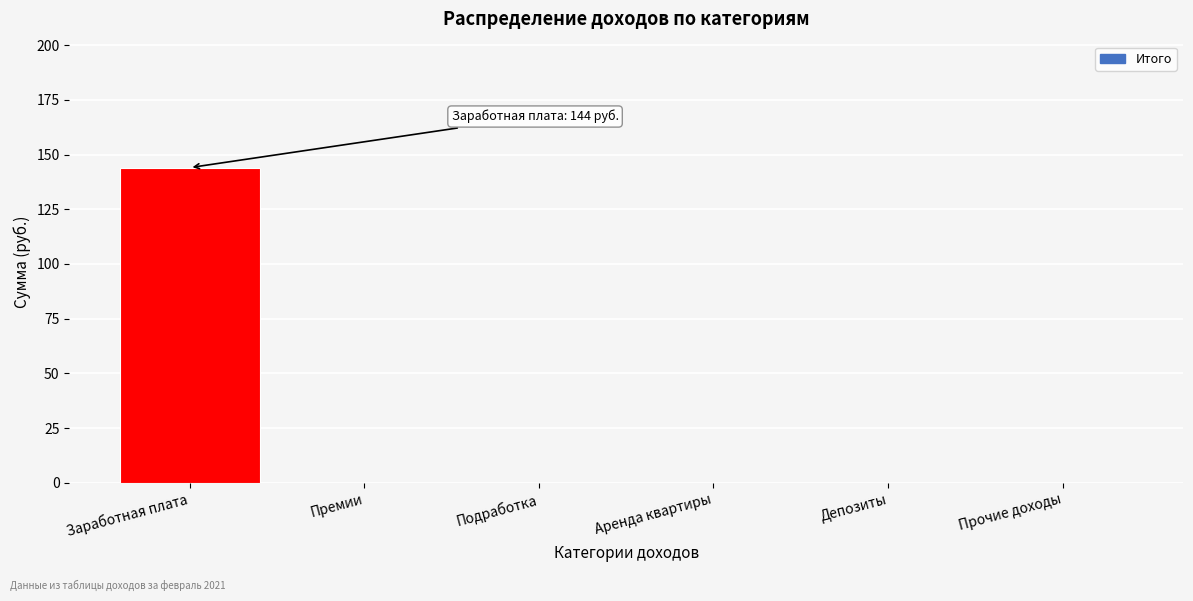

Reading right to left, what are all the values shown in this chart?

Прочие доходы=0	Депозиты=0	Аренда квартиры=0	Подработка=0	Премии=0	Заработная плата=144